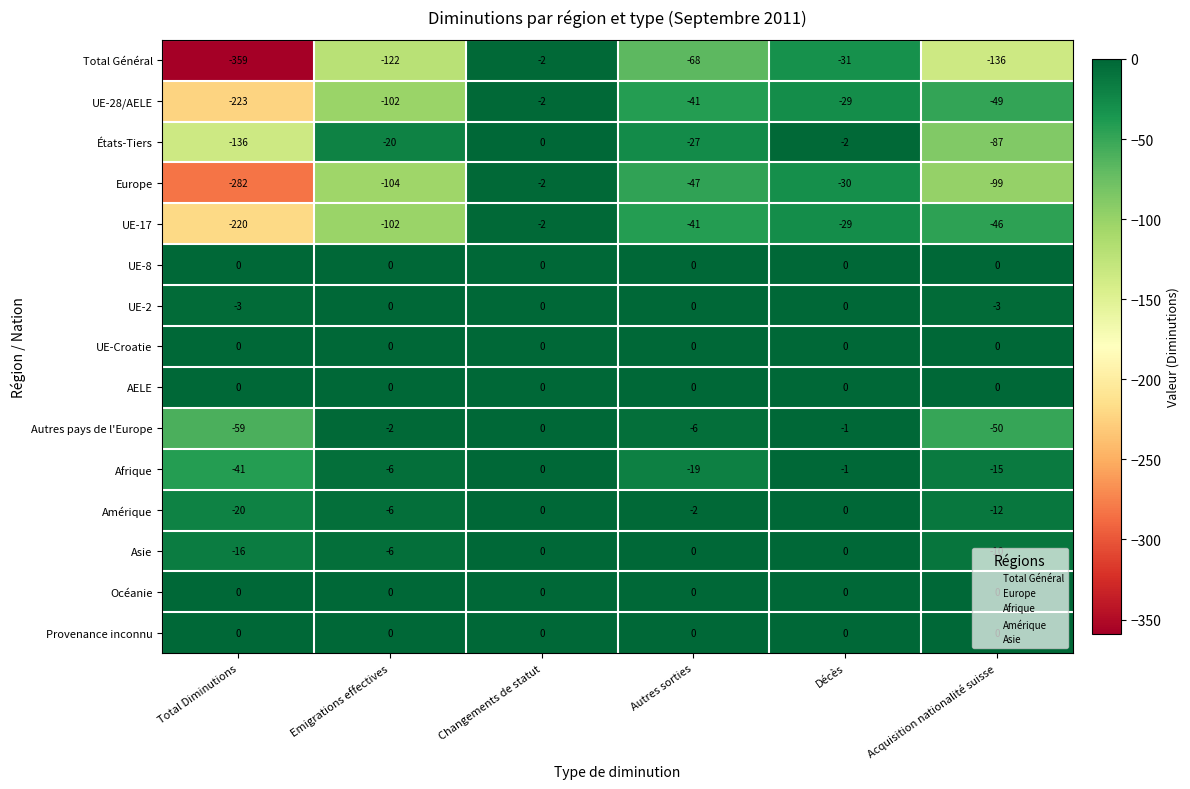

True or false: UE-17 has a value of -1 at Changements de statut.

False